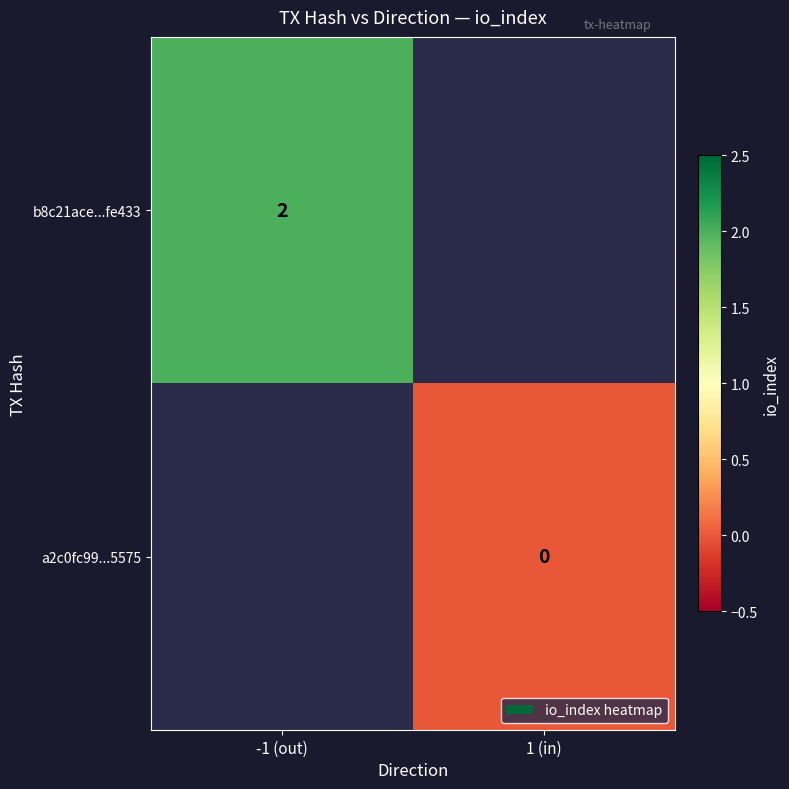

Is it true that b8c21ace...fe433 equals 3 at -1 (out)?

False